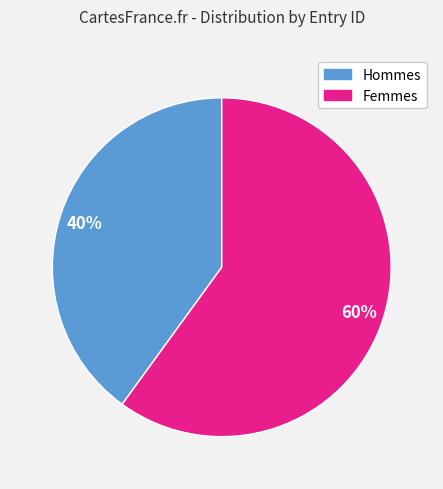

Rank the categories by value from highest to lowest.

Femmes, Hommes